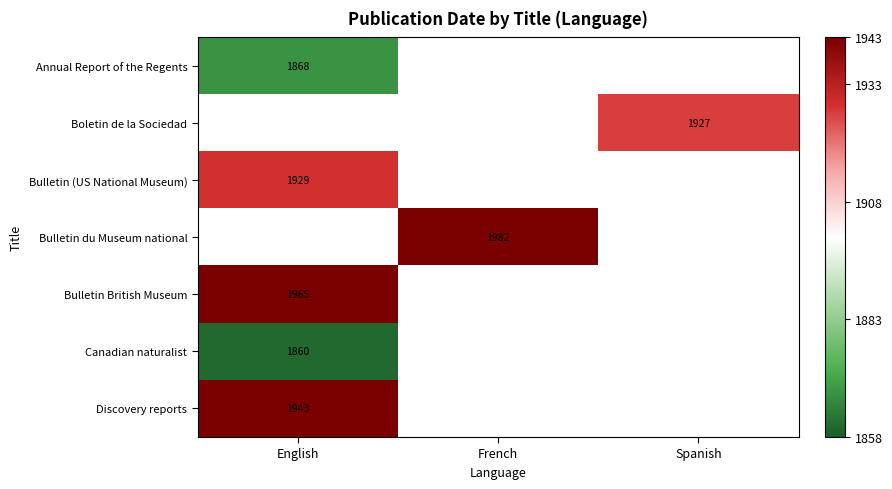

The Annual Report of the Regents series shows 449.9 at English. True or false?

False